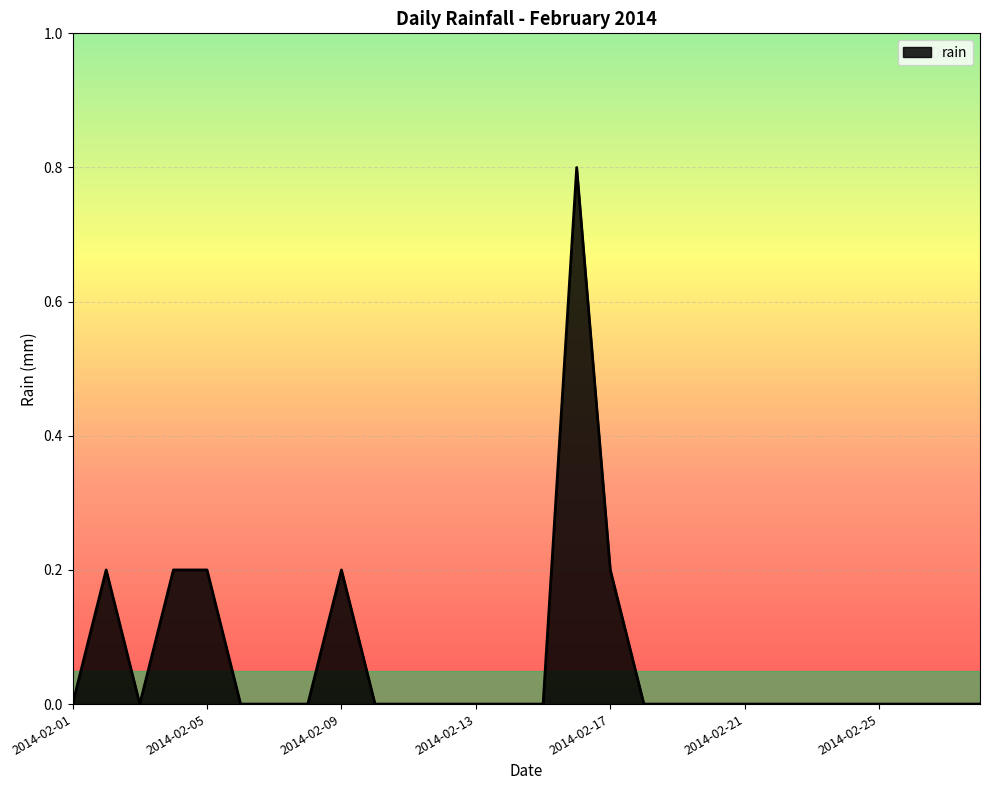

What is the greatest value displayed?

0.8